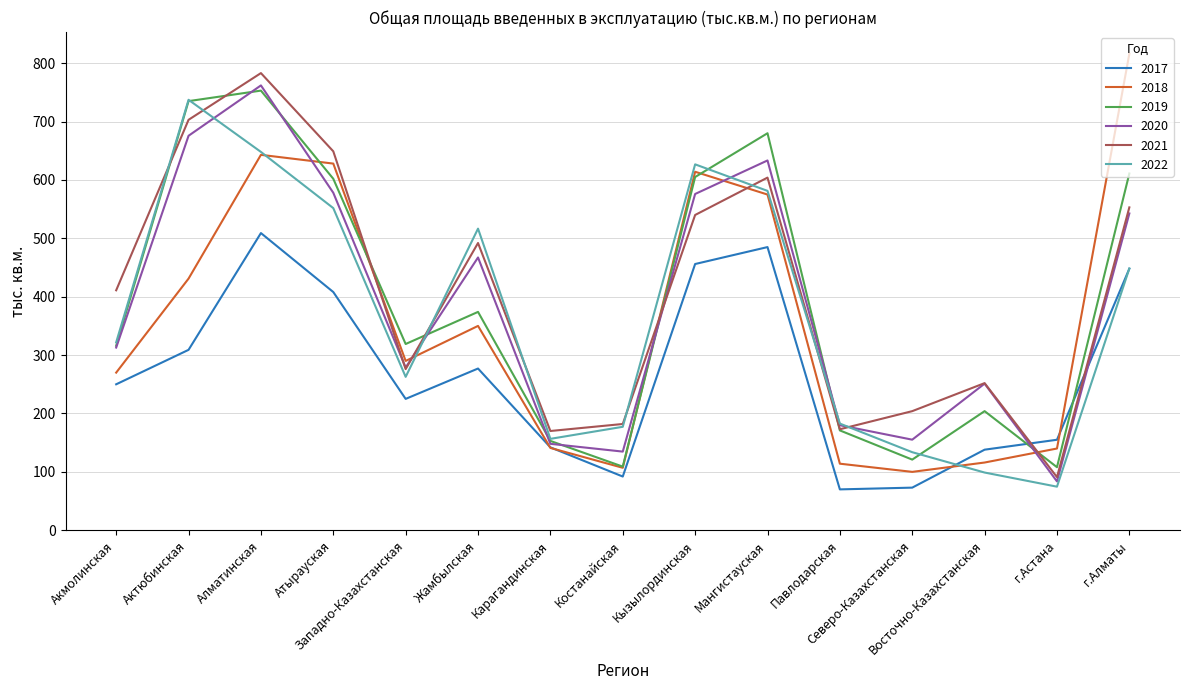

True or false: 2021 and 2017 intersect in this chart.

True